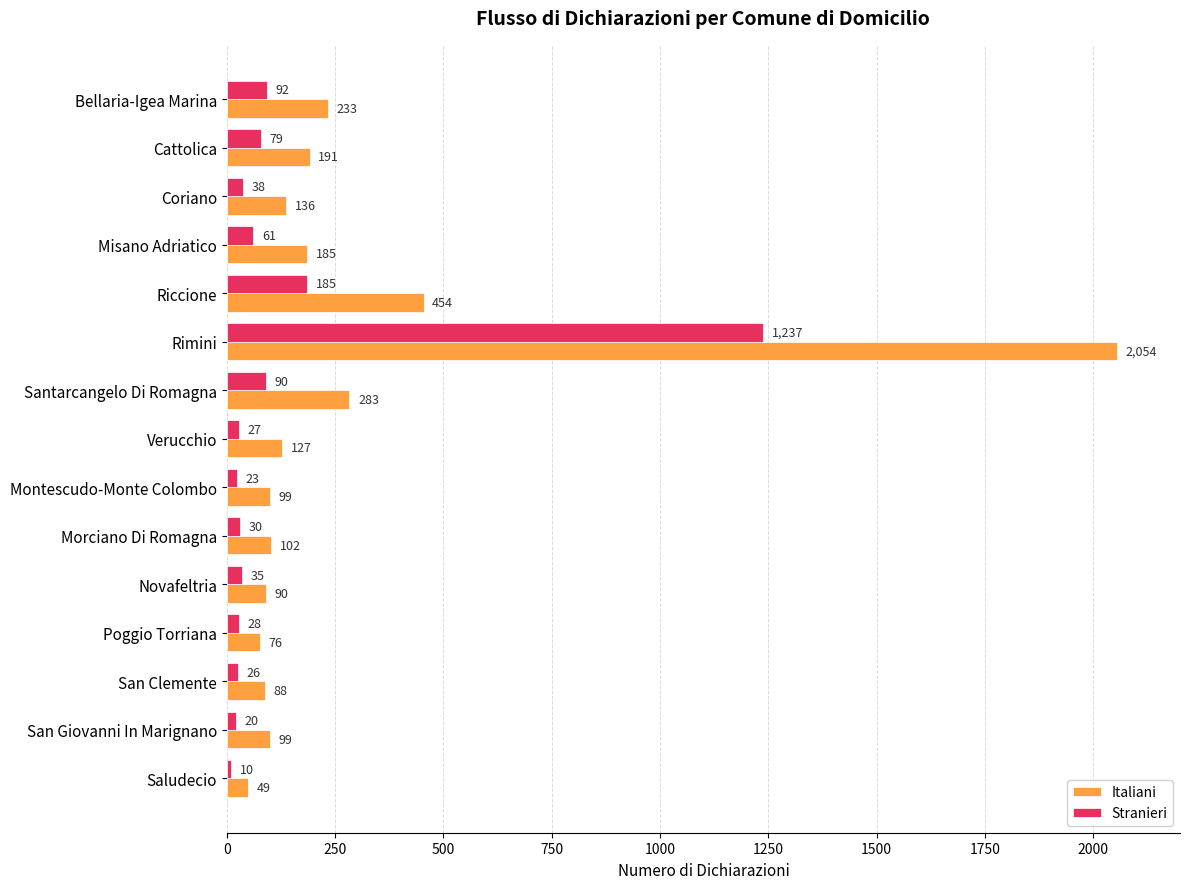

List the series in order of their peak value, lowest first.

Stranieri, Italiani